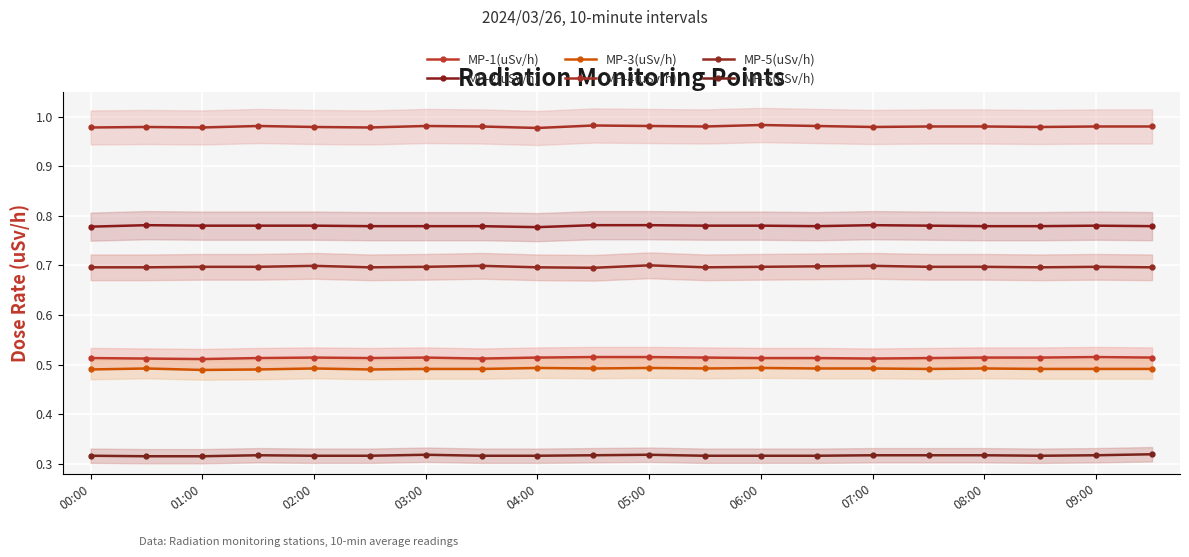

How many interior local peaks does the MP-5(uSv/h) series have?

5